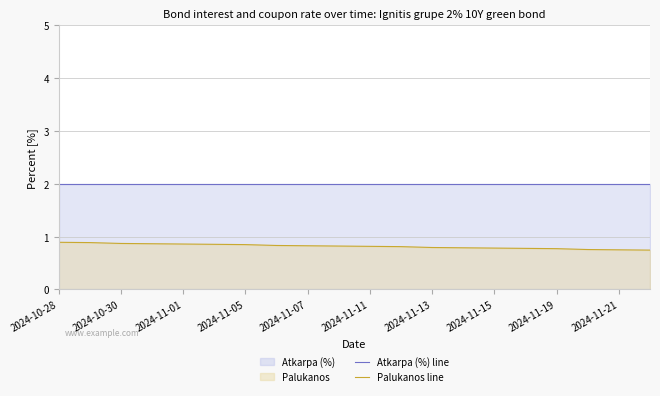

Rank the series by their maximum value, from lowest to highest.

Palukanos line, Atkarpa (%) line